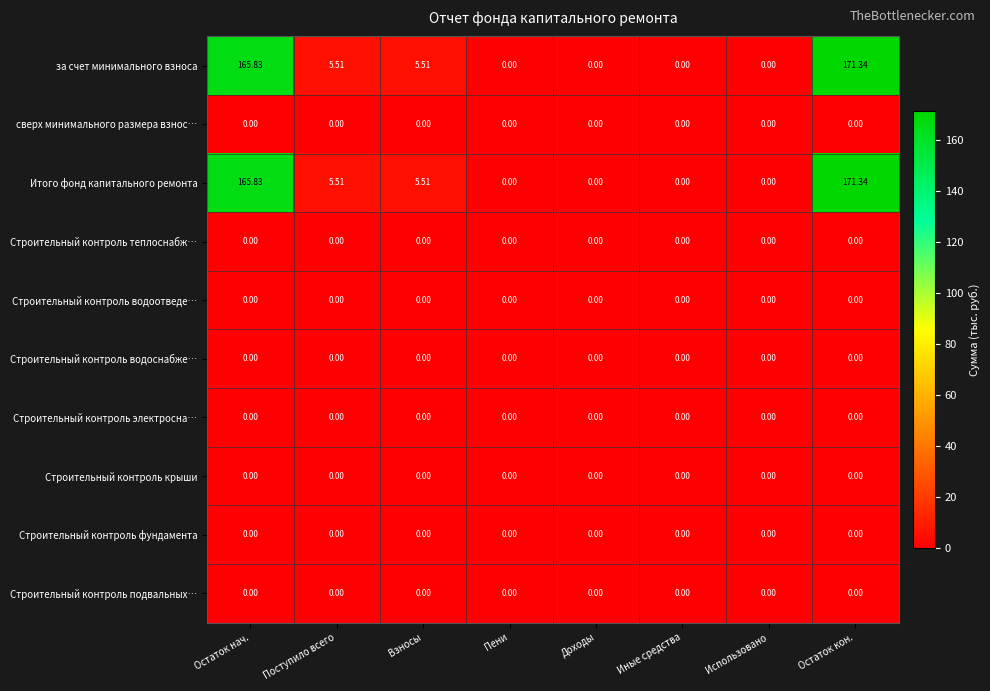

At which label does Итого фонд капитального ремонта first exceed 5?

Остаток нач.